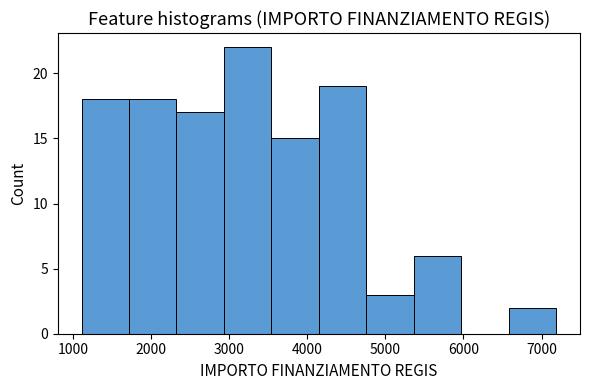

Reading left to right, list every bar in this chart as the range it spans on the x-axis followed by its height. Neither the bar edges nor the heights are printed on the chart, so give them approximately, as read against the axes.

1100 to 1700: 18
1700 to 2300: 18
2300 to 2900: 17
2900 to 3500: 22
3500 to 4100: 15
4100 to 4800: 19
4800 to 5400: 3
5400 to 6000: 6
6000 to 6600: 0
6600 to 7200: 2